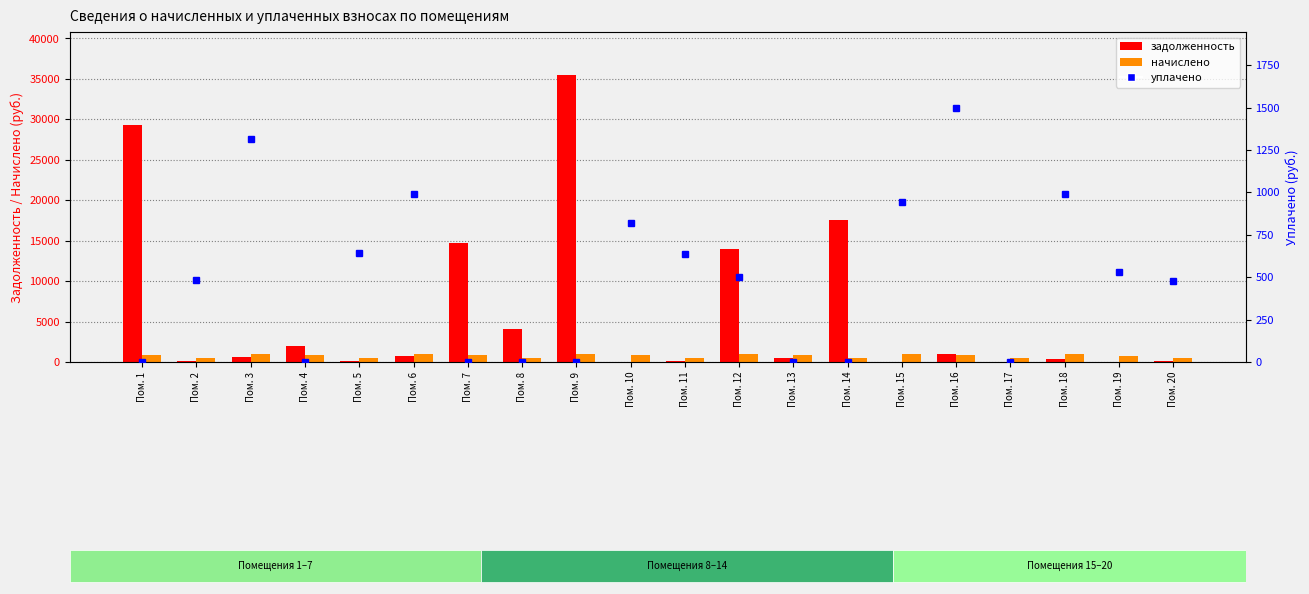

What is the highest value of the задолженность series?

35471.9